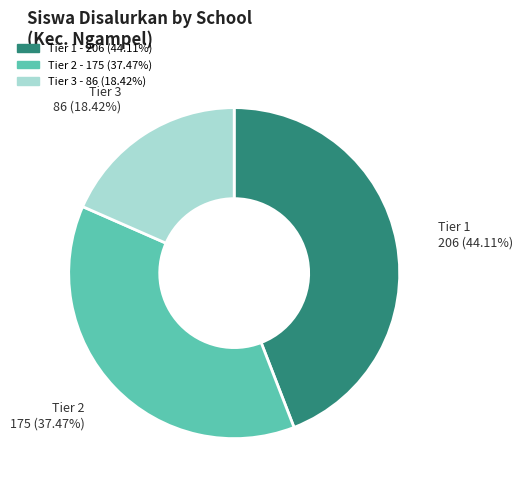

Is there any slice that represents more than half of the pie?

No